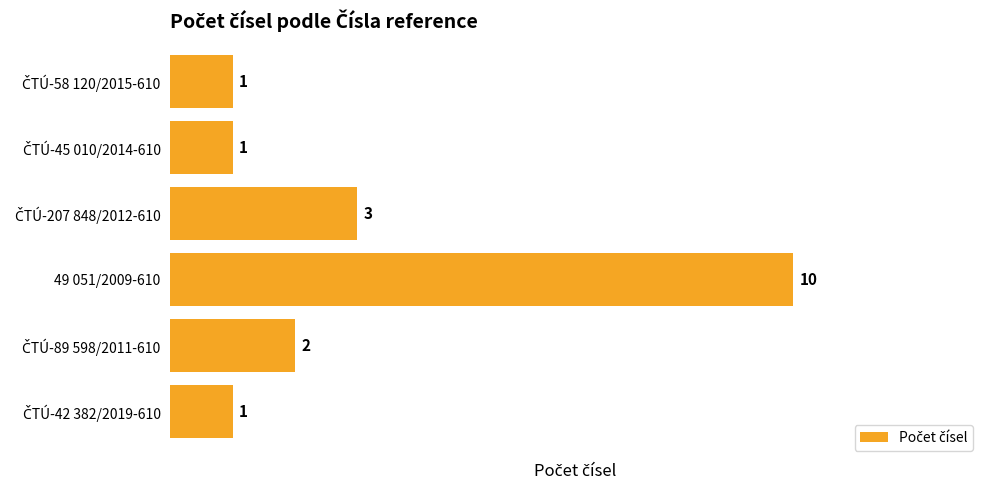

What is the difference between the maximum and second lowest values?

9